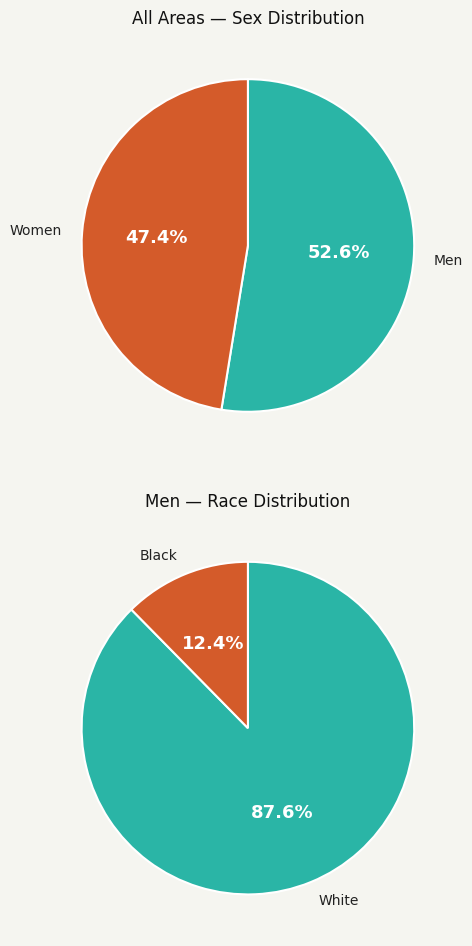

The Men slice represents 53% of the pie. True or false?

True